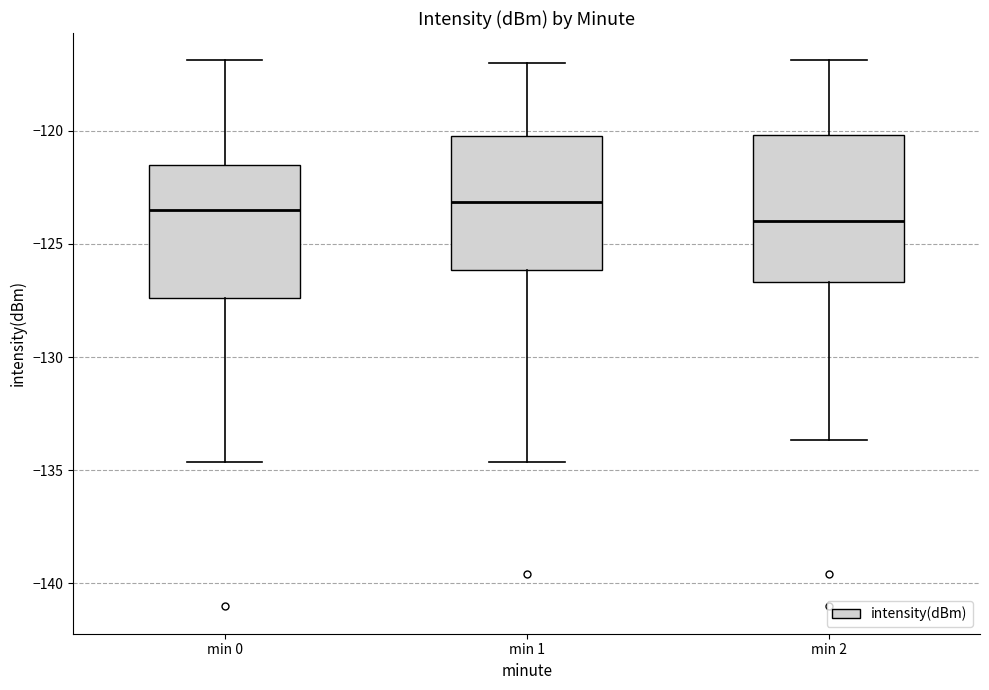

Which box is the tallest, from its lower edge to its upper edge?

min 2